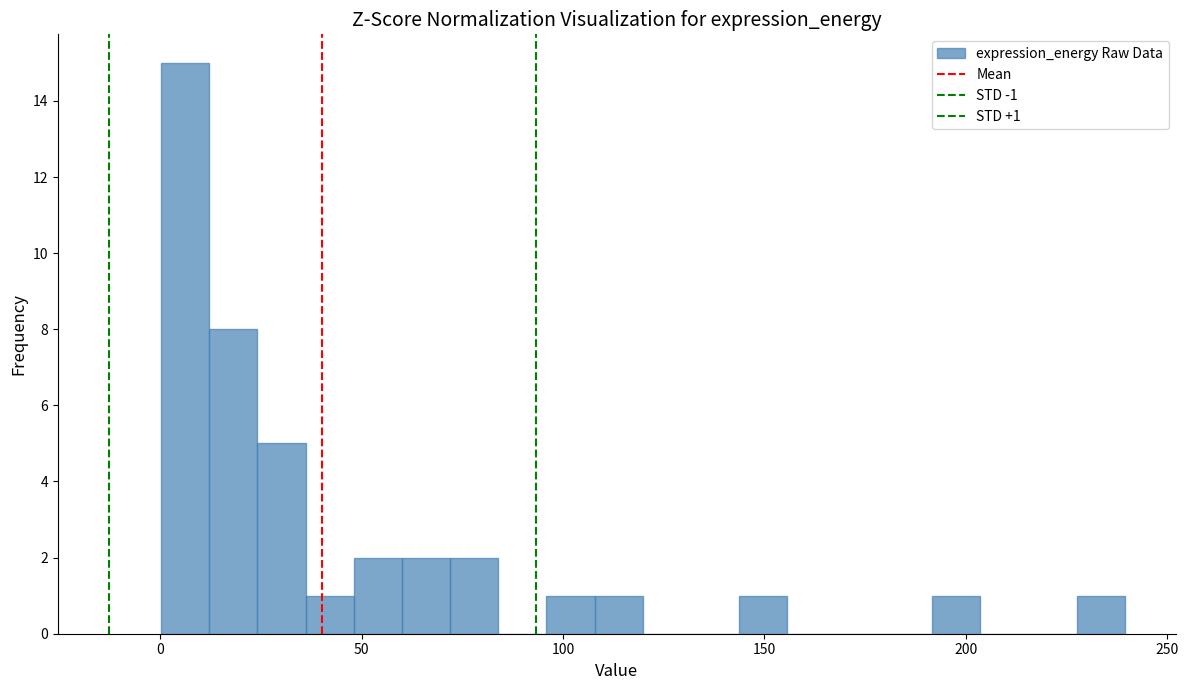

Around what value on the x-axis is the tallest bar? Give the approximate position of its centre, as read against the axis.

5